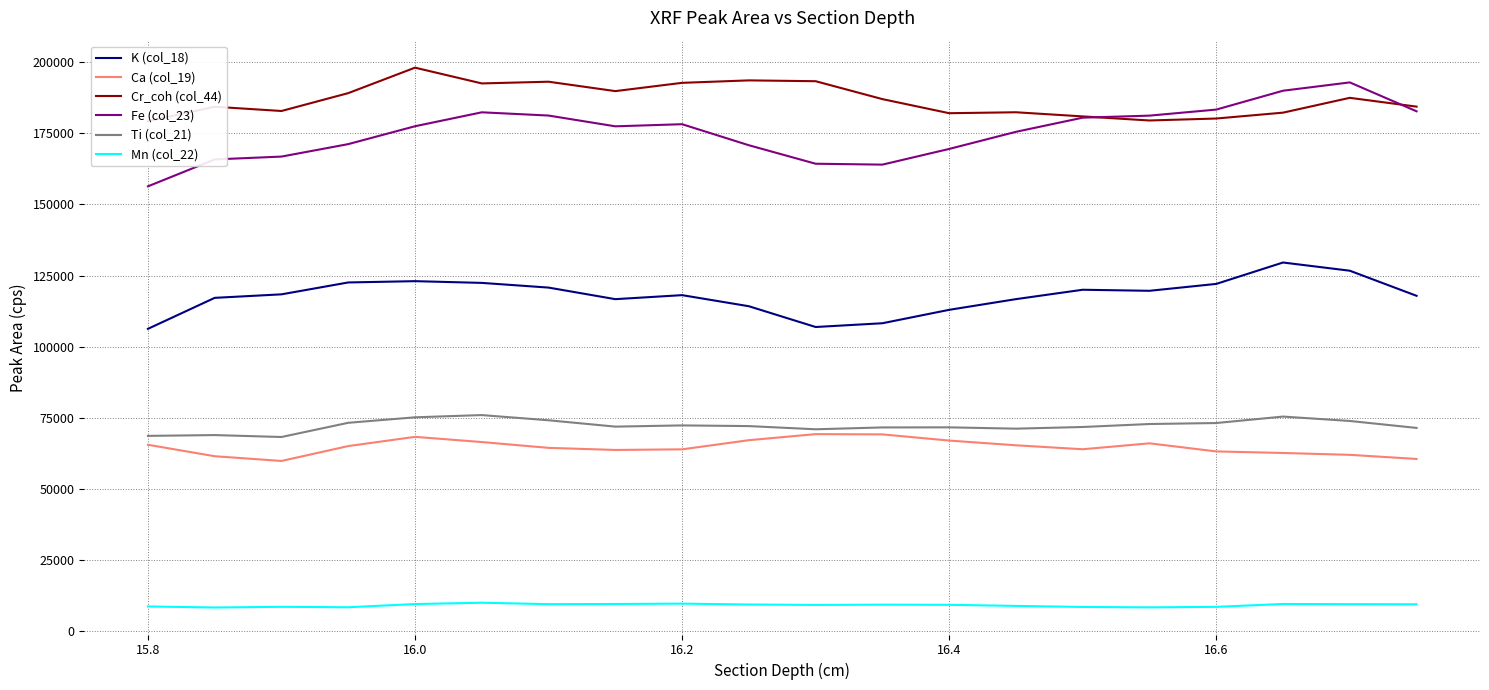

Which series has the widest spread of values?

Fe (col_23)